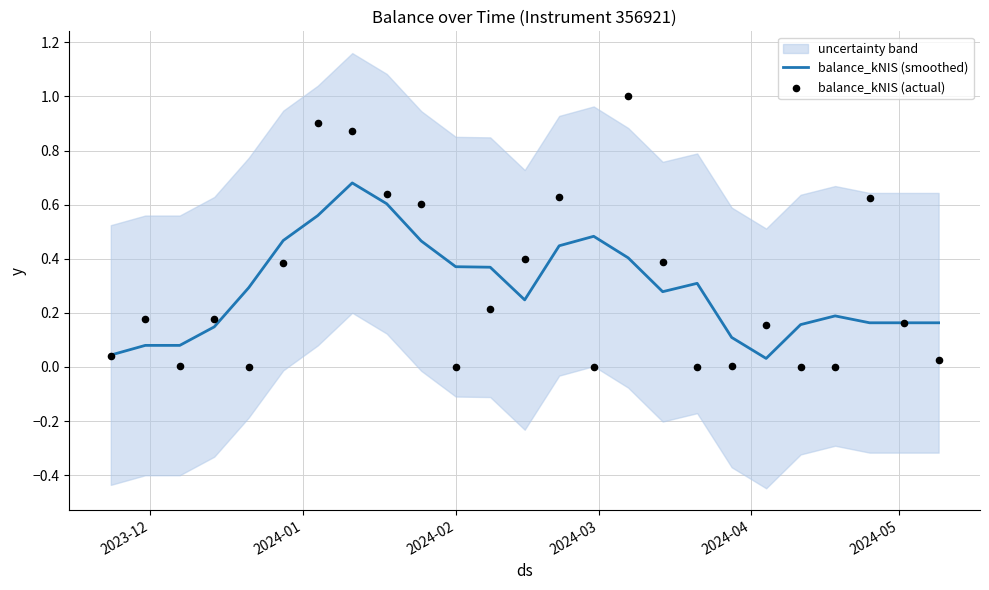

Which series has the largest Y range (max minus min)?

balance_kNIS (actual)